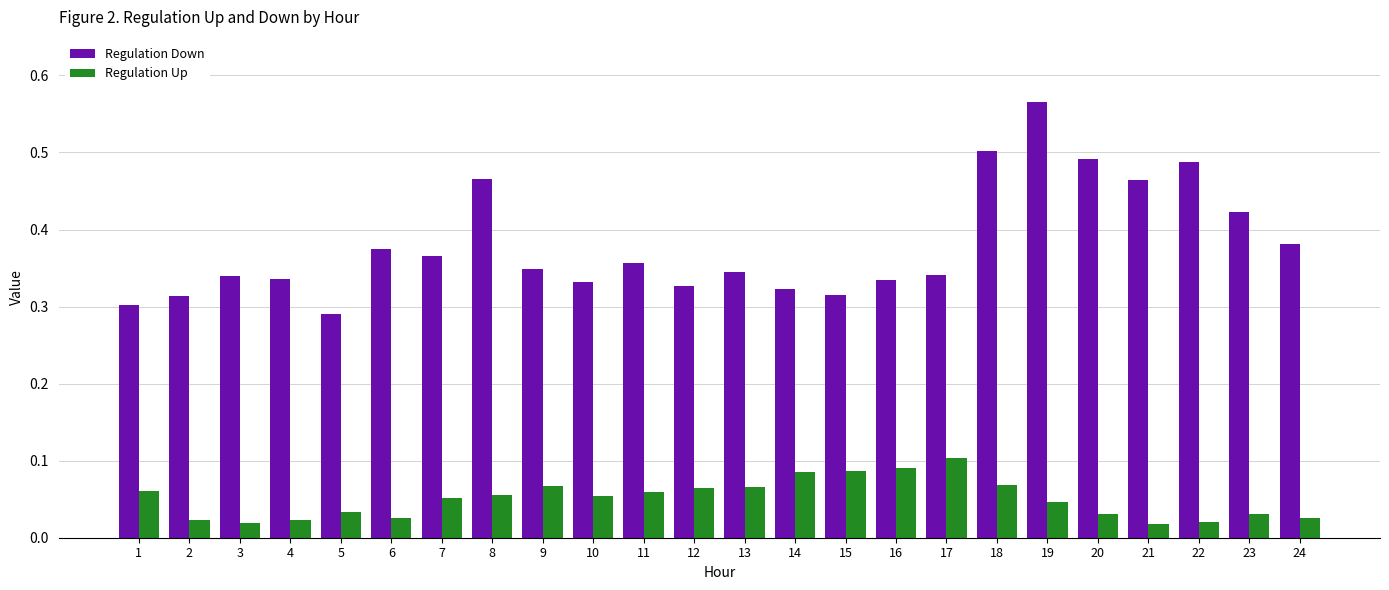

How many Regulation Up values are between 0 and 1?

24